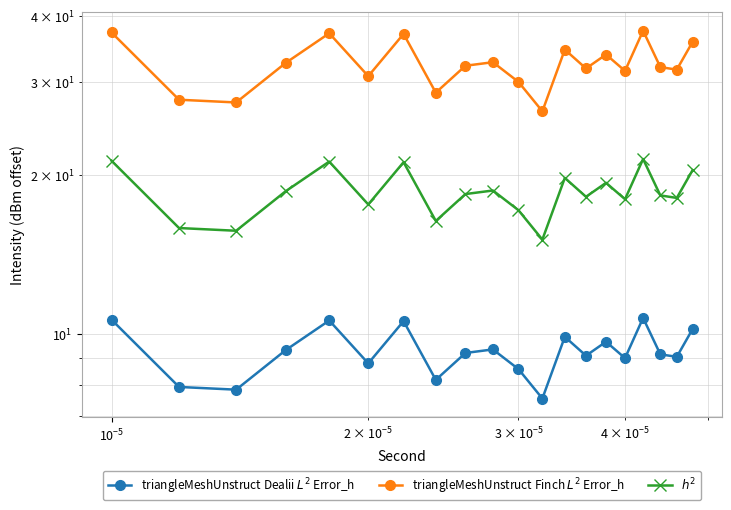

Is it true that triangleMeshUnstruct Dealii $L^2$ Error_h equals 5.9 at 18?

False